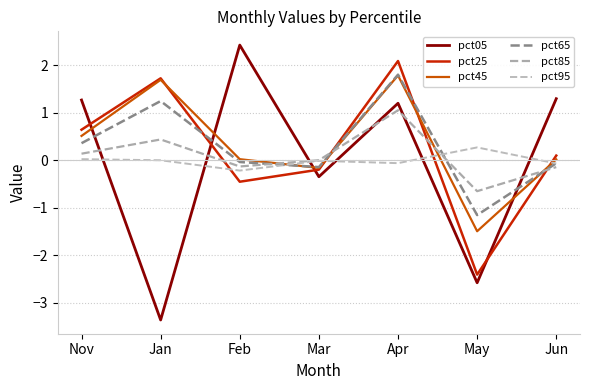

How many intersections are there between pct25 and pct05?

4